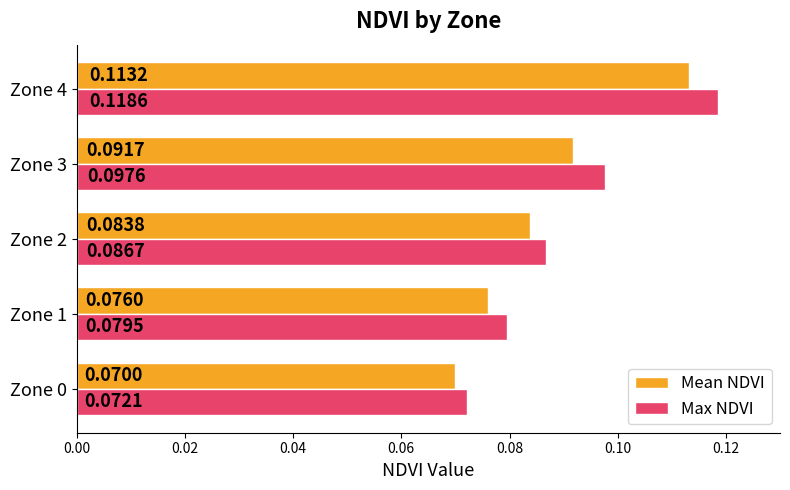

At how many categories does at least one series exceed 0?

5